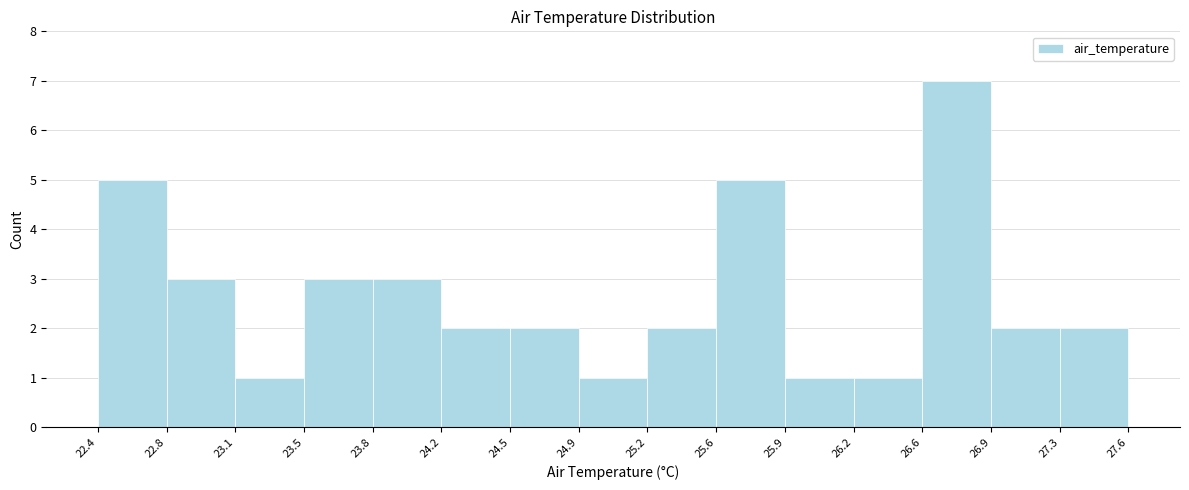

Reading left to right, list every bar in this chart as the range it spans on the x-axis followed by its height. The values are not printed on the chart, so give them approximately, as read against the axis.

22.4 to 22.8: 5
22.8 to 23.1: 3
23.1 to 23.5: 1
23.5 to 23.8: 3
23.8 to 24.2: 3
24.2 to 24.5: 2
24.5 to 24.9: 2
24.9 to 25.2: 1
25.2 to 25.6: 2
25.6 to 25.9: 5
25.9 to 26.2: 1
26.2 to 26.6: 1
26.6 to 26.9: 7
26.9 to 27.3: 2
27.3 to 27.6: 2